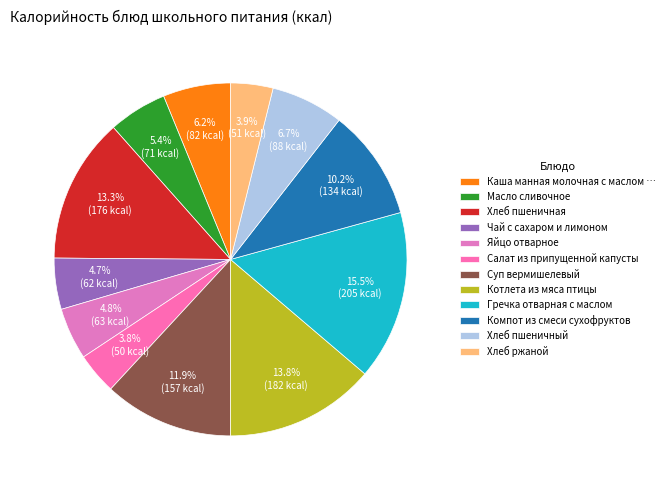

Which category has the smallest portion of the pie?

Салат из припущенной капусты